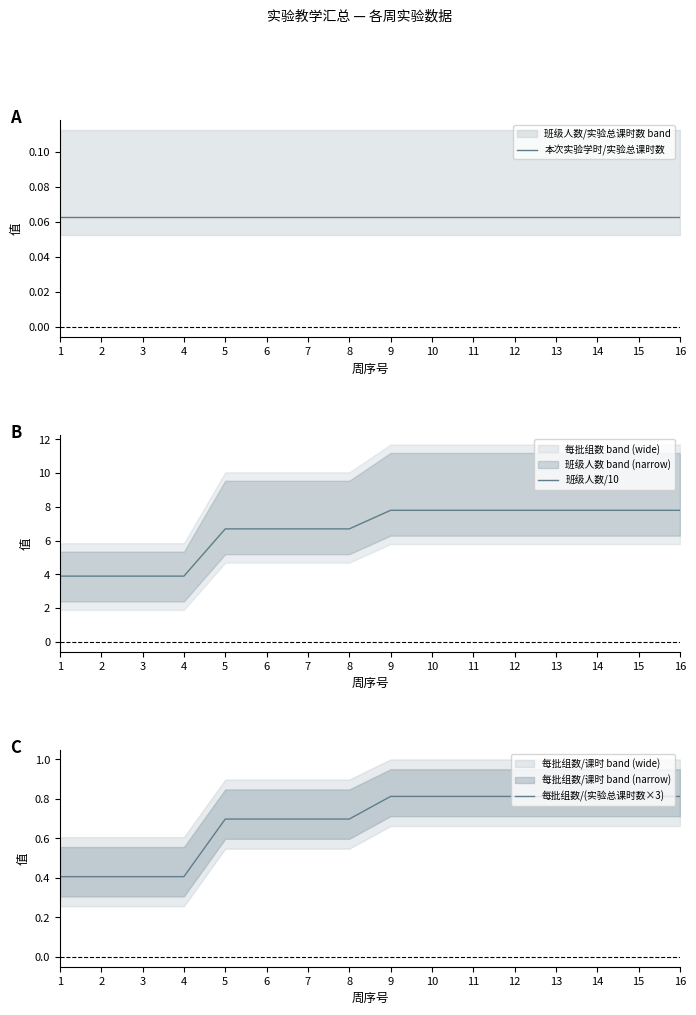

What are all the series names shown in the legend?

本次实验学时/实验总课时数, 班级人数/10, 每批组数/(实验总课时数×3)